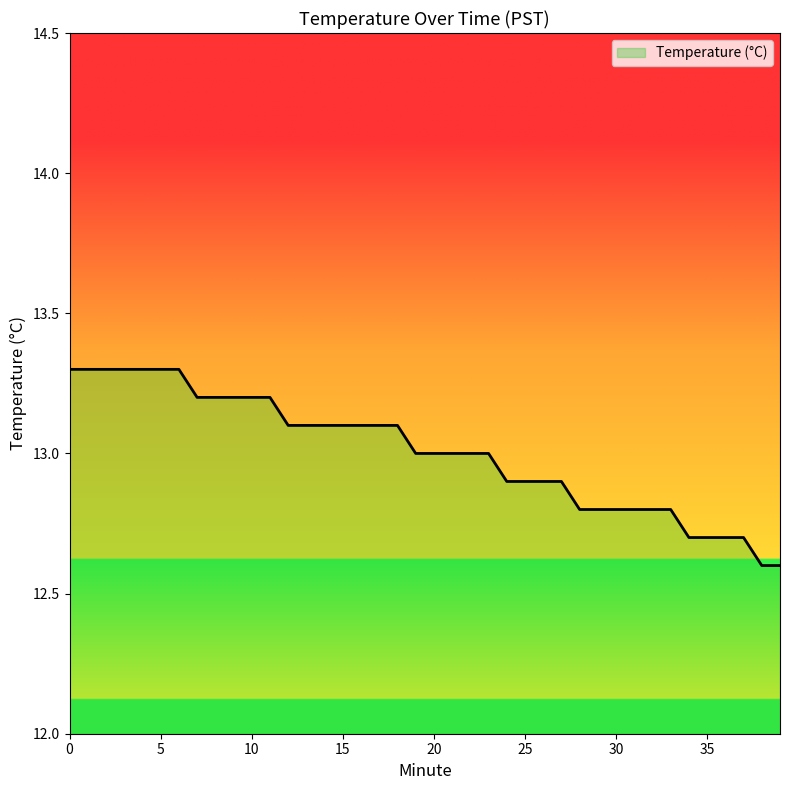

What is the maximum value shown in the chart?

13.3